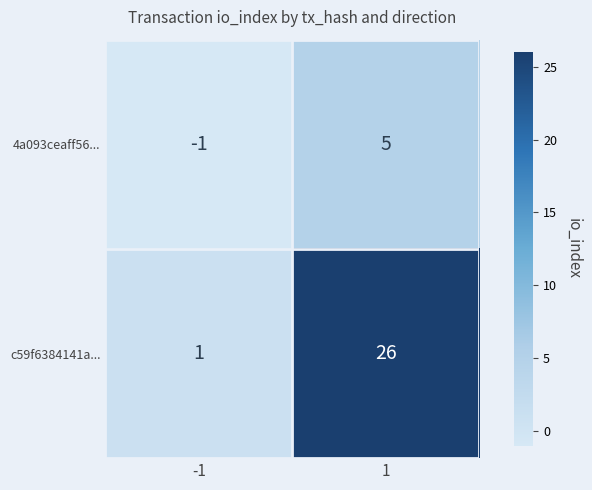

The value of c59f6384141a... at -1 is 1. True or false?

True